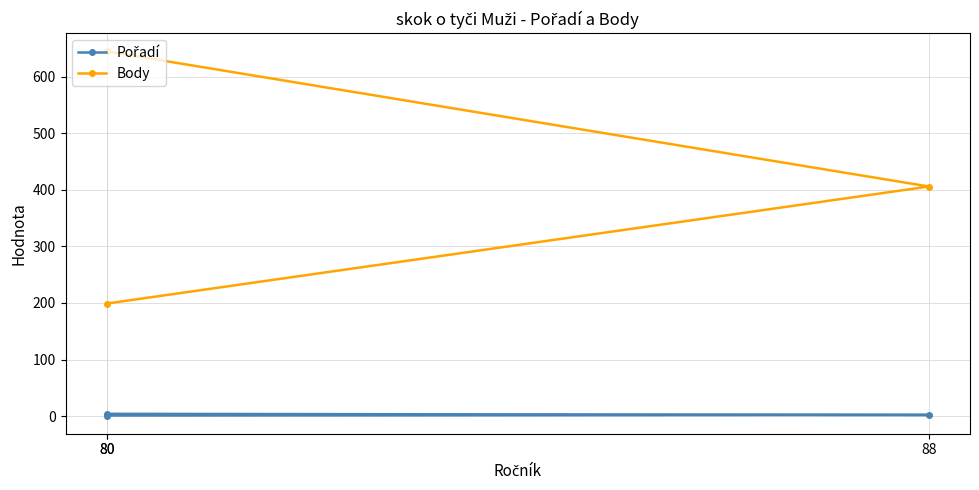

Reading right to left, transcribe all the data shown in this chart.

Pořadí: 4	2	1
Body: 199	406	645